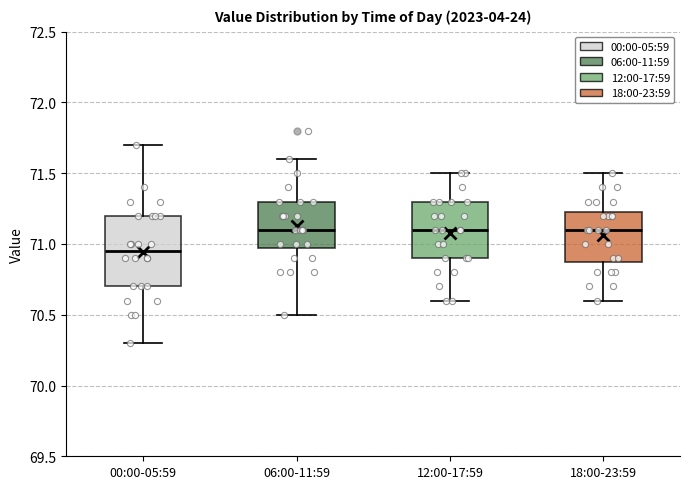

Reading left to right, read every box against the y-axis: the position of its median line, the range the box covers, and the ends of its whiskers. The values are not printed on the chart, so give them approximately, as read against the axis.

00:00-05:59: median 70.95, box 70.70 to 71.20, whiskers 70.30 to 71.70
06:00-11:59: median 71.10, box 71.00 to 71.30, whiskers 70.50 to 71.60
12:00-17:59: median 71.10, box 70.90 to 71.30, whiskers 70.60 to 71.50
18:00-23:59: median 71.10, box 70.90 to 71.25, whiskers 70.60 to 71.50